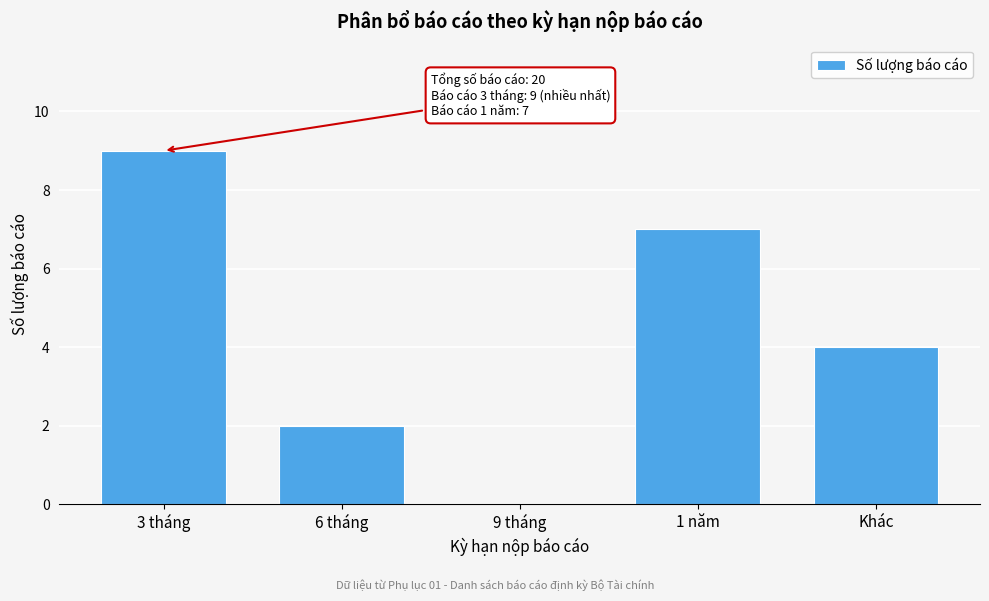

Reading left to right, list all the values displayed in this chart.

3 tháng=9	6 tháng=2	9 tháng=0	1 năm=7	Khác=4